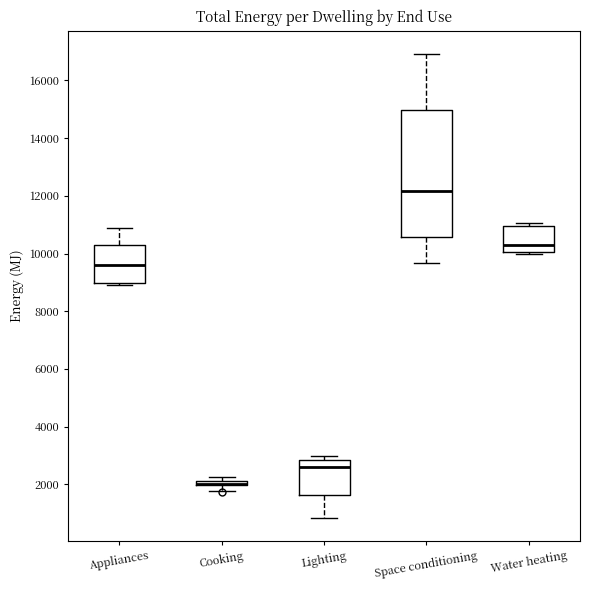

Comparing the boxes themselves (not the whiskers), which one is the tallest?

Space conditioning